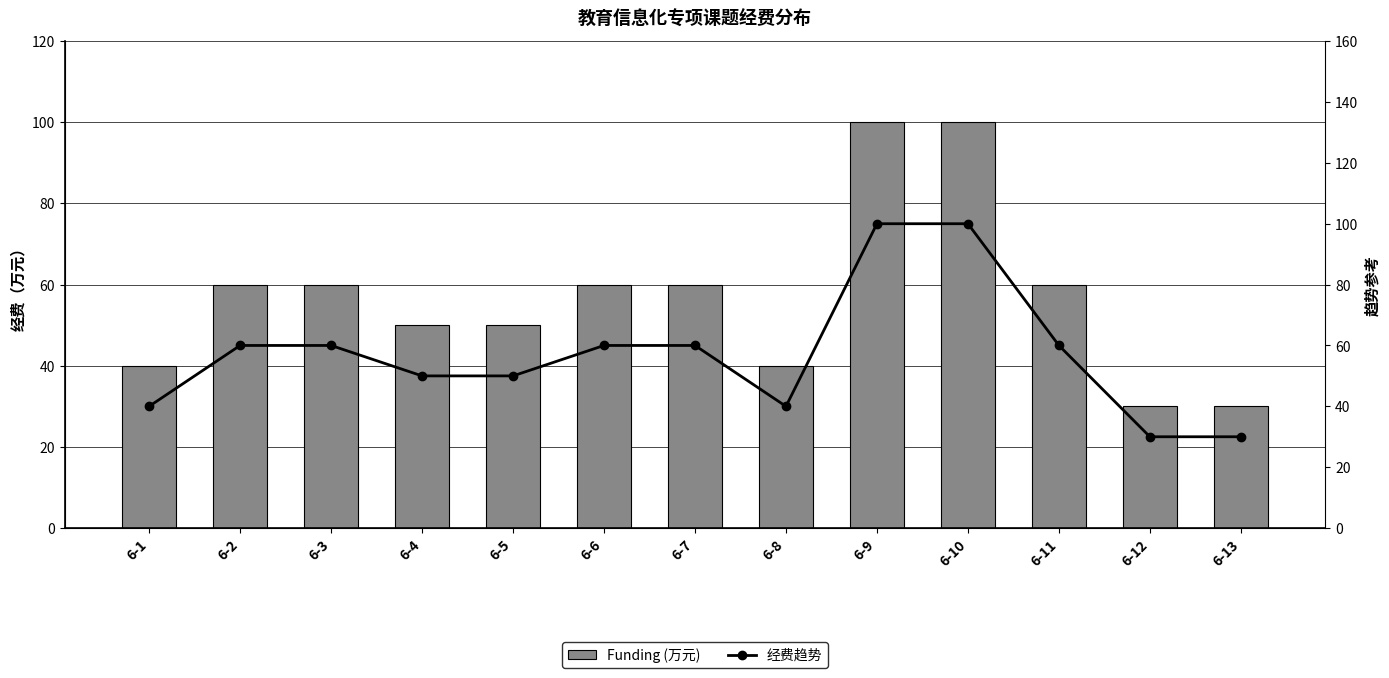

The value of 经费趋势 at 6-3 is 40. True or false?

False